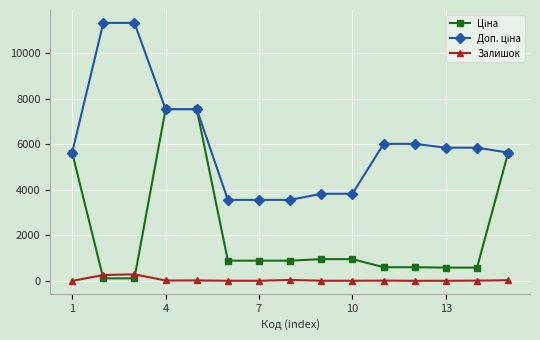

What is the maximum value shown in the chart?

11334.0